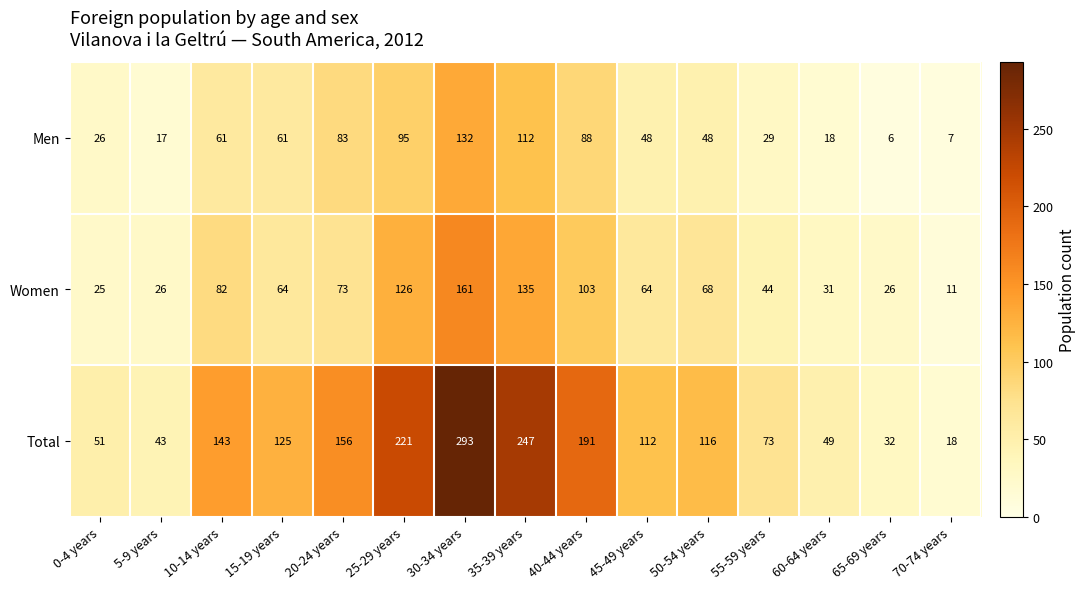

Which series has the widest spread of values?

Total